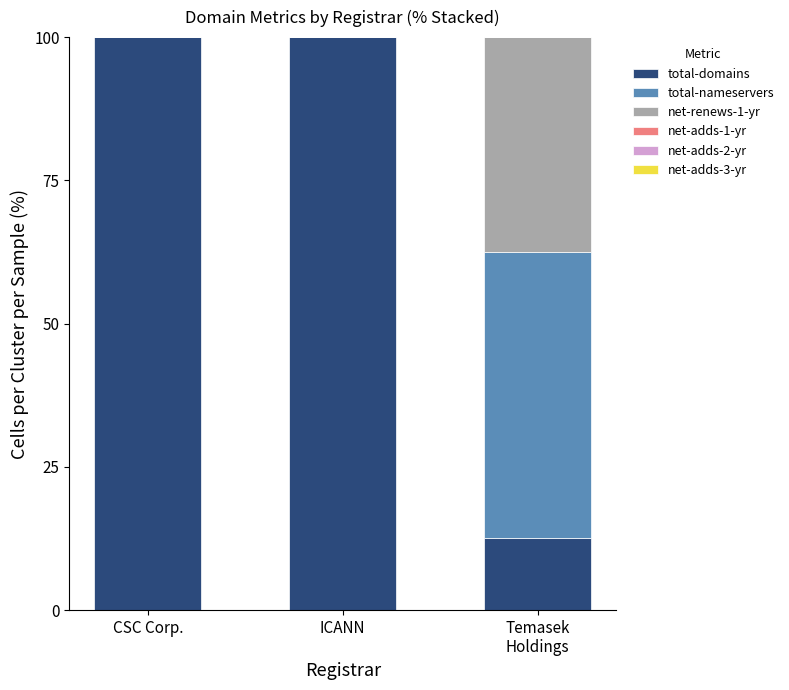

How many categories are shown in the chart?

3